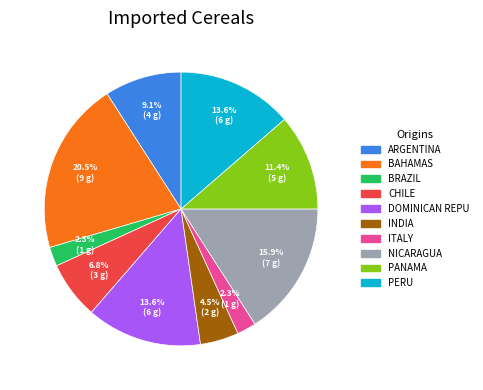

Does any single category account for the majority?

No